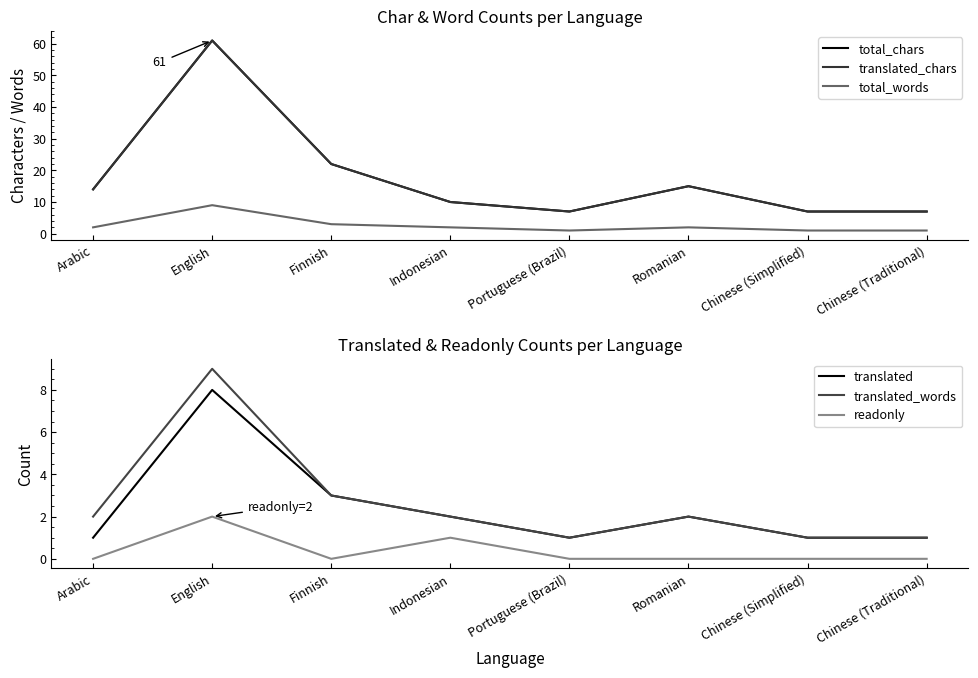

Rank the series by their maximum value, from highest to lowest.

total_chars, translated_chars, total_words, translated_words, translated, readonly